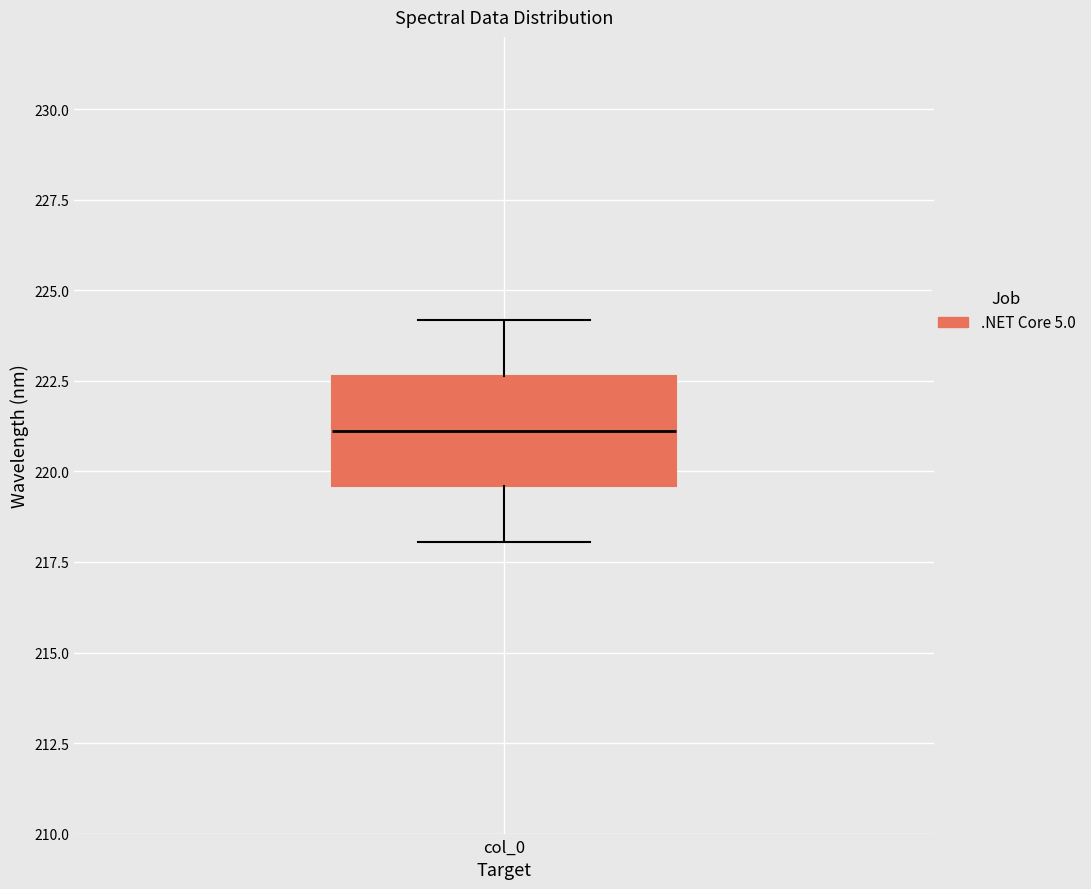

Read this box plot against the y-axis: the position of the median line, the range covered by the box, and the ends of both whiskers. The values are not printed on the chart, so give them approximately, as read against the axis.

median 221.0, box 219.5 to 222.5, whiskers 218.0 to 224.0